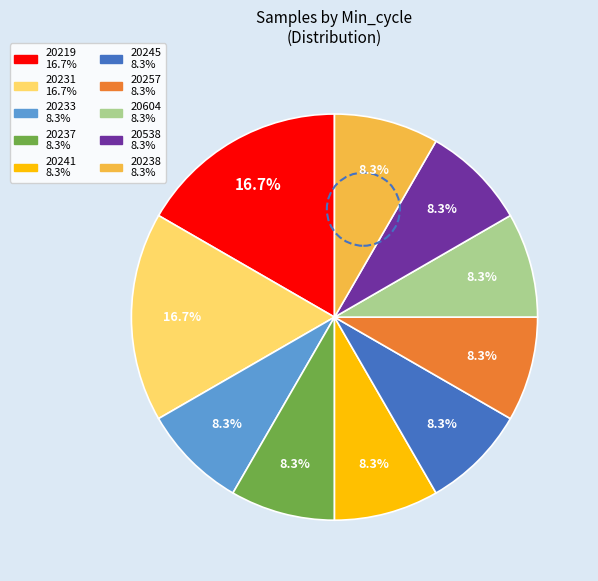

Is there any slice that represents more than half of the pie?

No